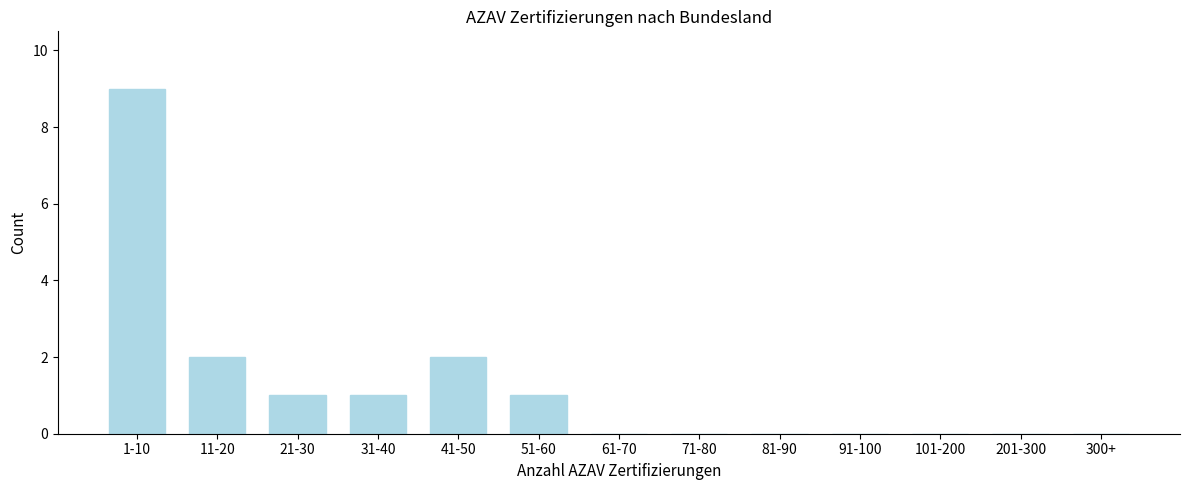

Reading right to left, what are all the values shown in this chart?

300+=0	201-300=0	101-200=0	91-100=0	81-90=0	71-80=0	61-70=0	51-60=1	41-50=2	31-40=1	21-30=1	11-20=2	1-10=9